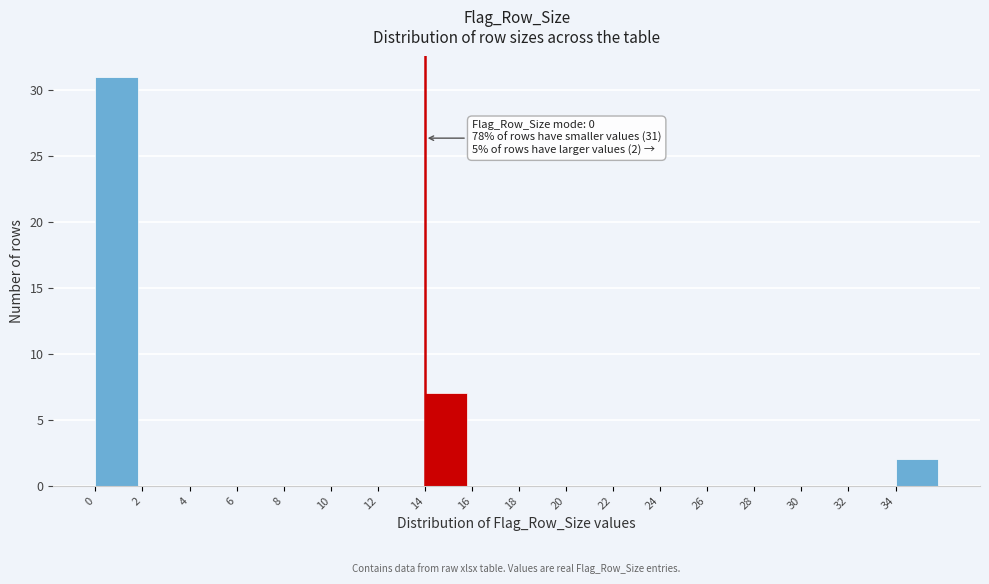

Which range on the x-axis has the tallest bar?

0 to 2